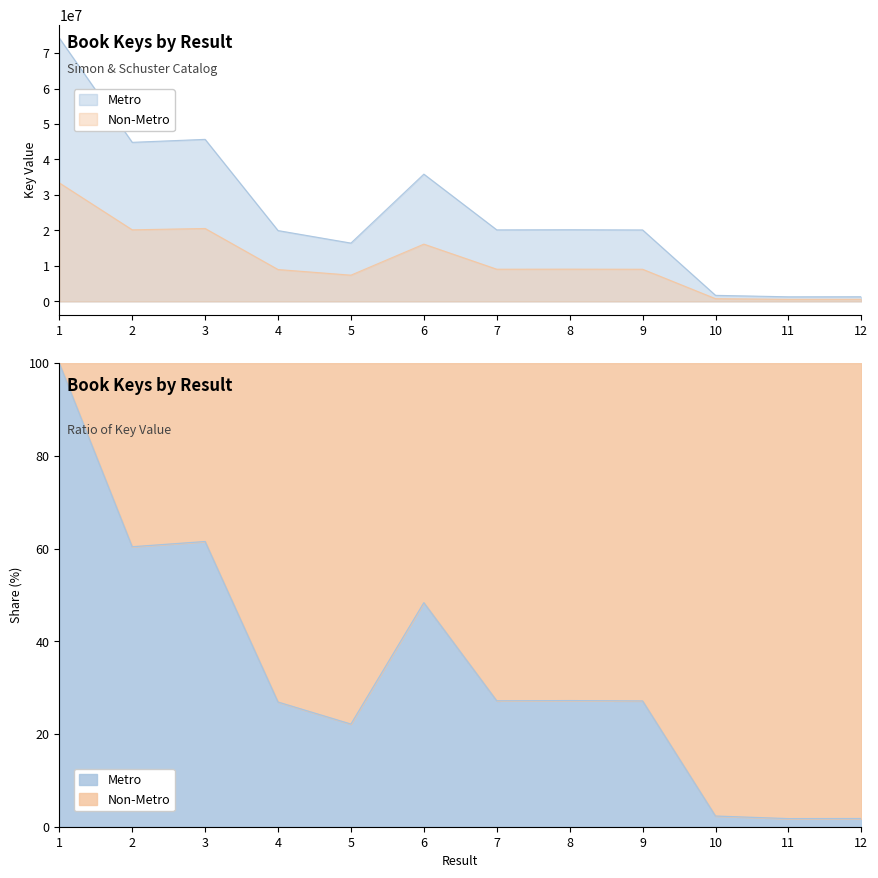

What is the difference between the values at 4 and 6?

15907633